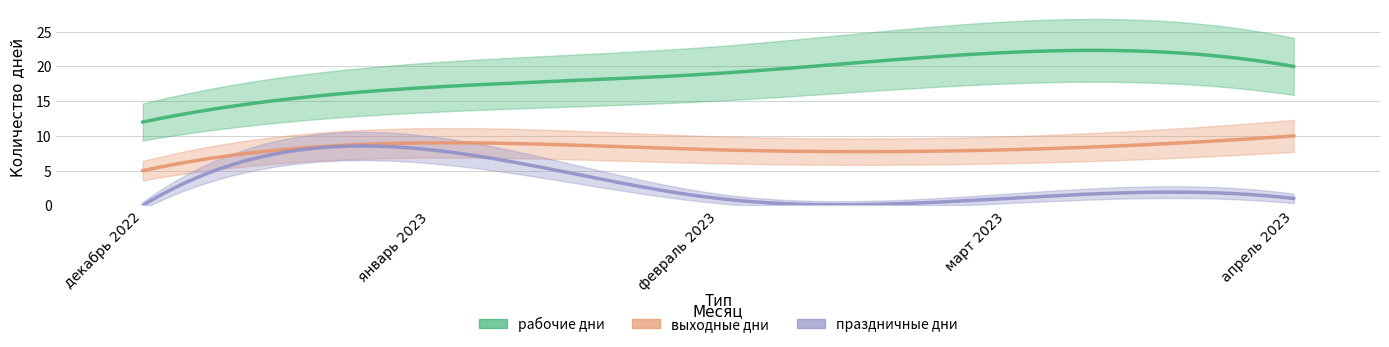

Rank the series at декабрь 2022 from highest to lowest value.

рабочие дни, выходные дни, праздничные дни